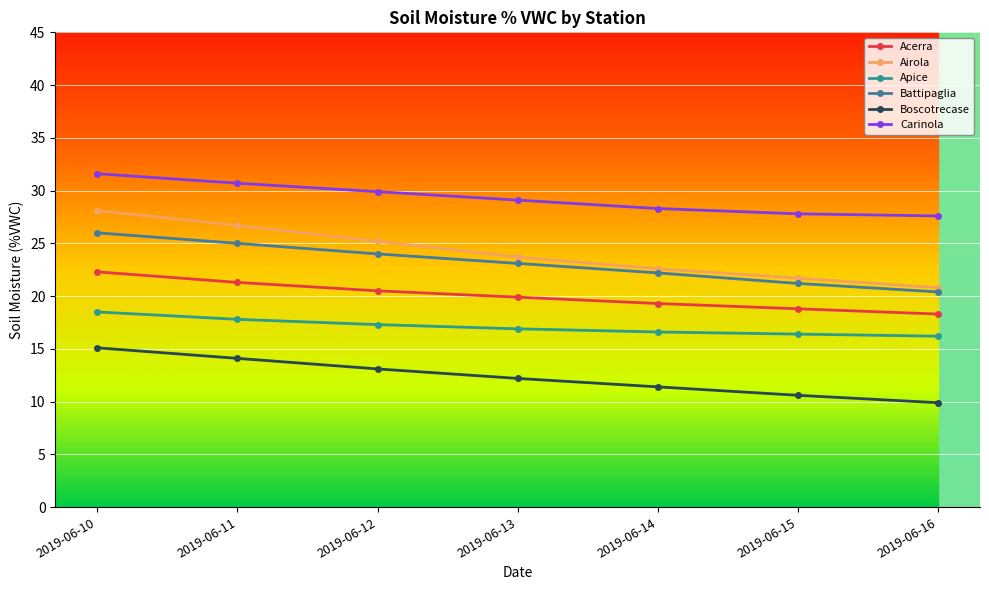

Where is Boscotrecase nearest to the value 12?

2019-06-13